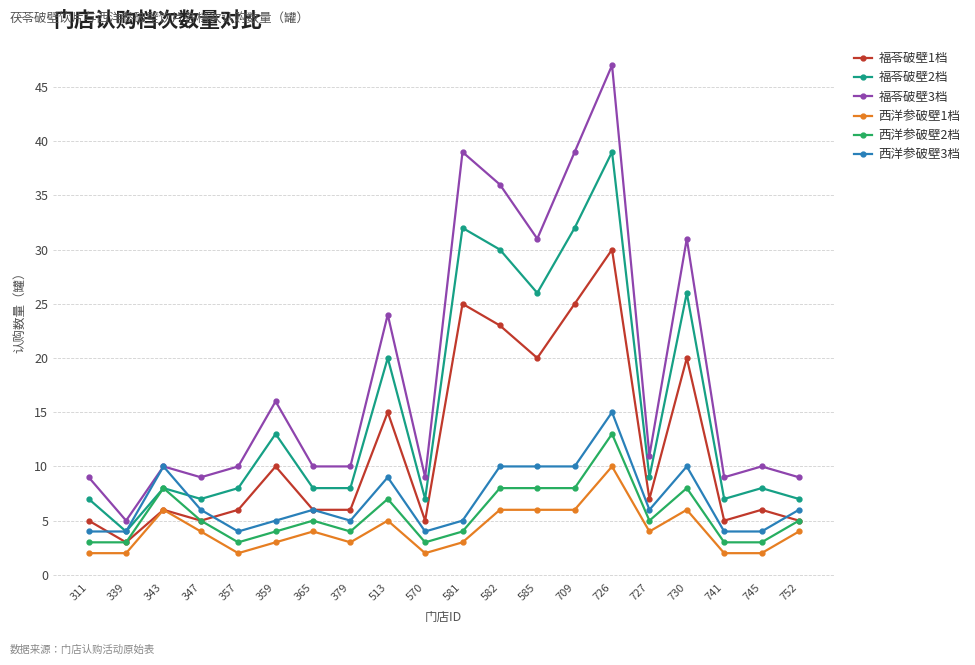

How many lines are shown in the chart?

6